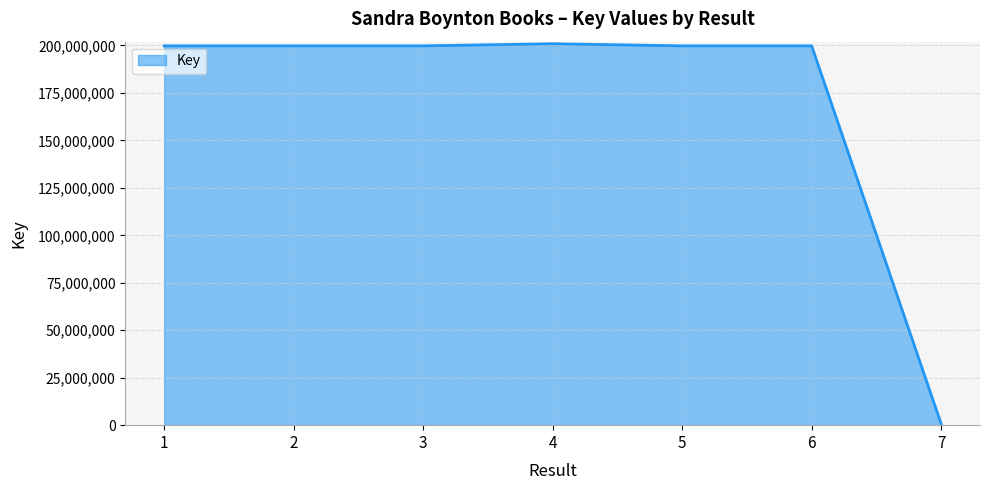

The value at 5 is 199797278. True or false?

True